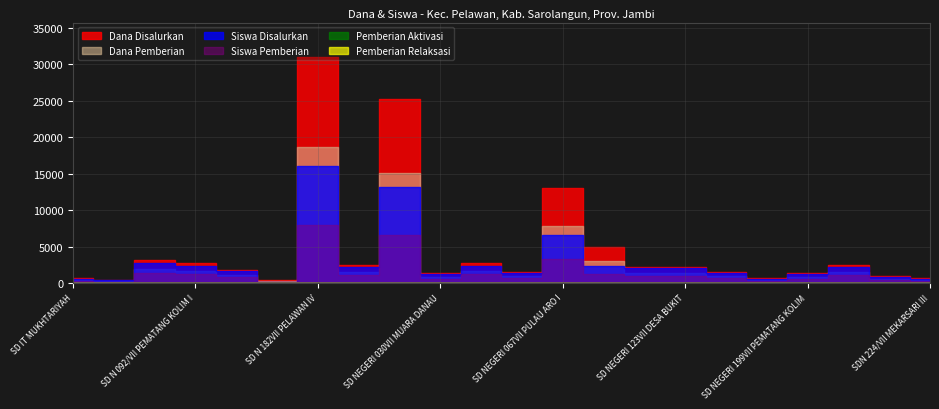

Which label corresponds to the largest value in the chart?

SD N 182VII PELAWAN IV